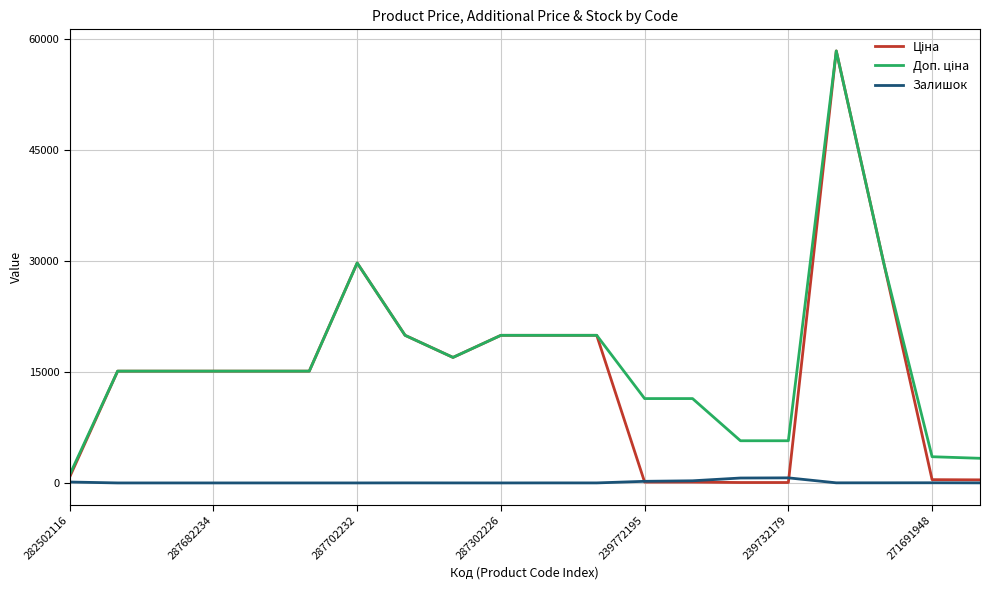

The value of Залишок at 287302226 is 0.0. True or false?

True